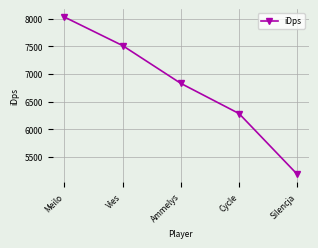

What position from the right is Cycle?

2